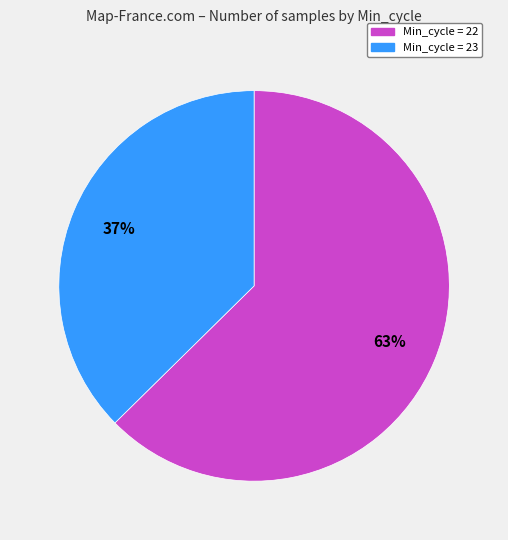

How many segments does this pie chart have?

2